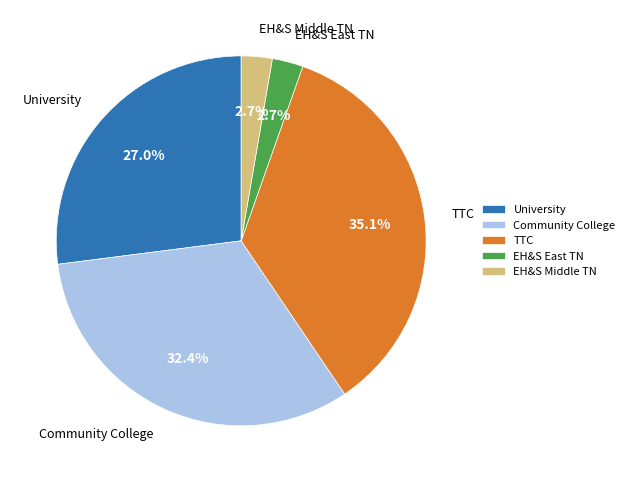

Which has a higher value, Community College or University?

Community College